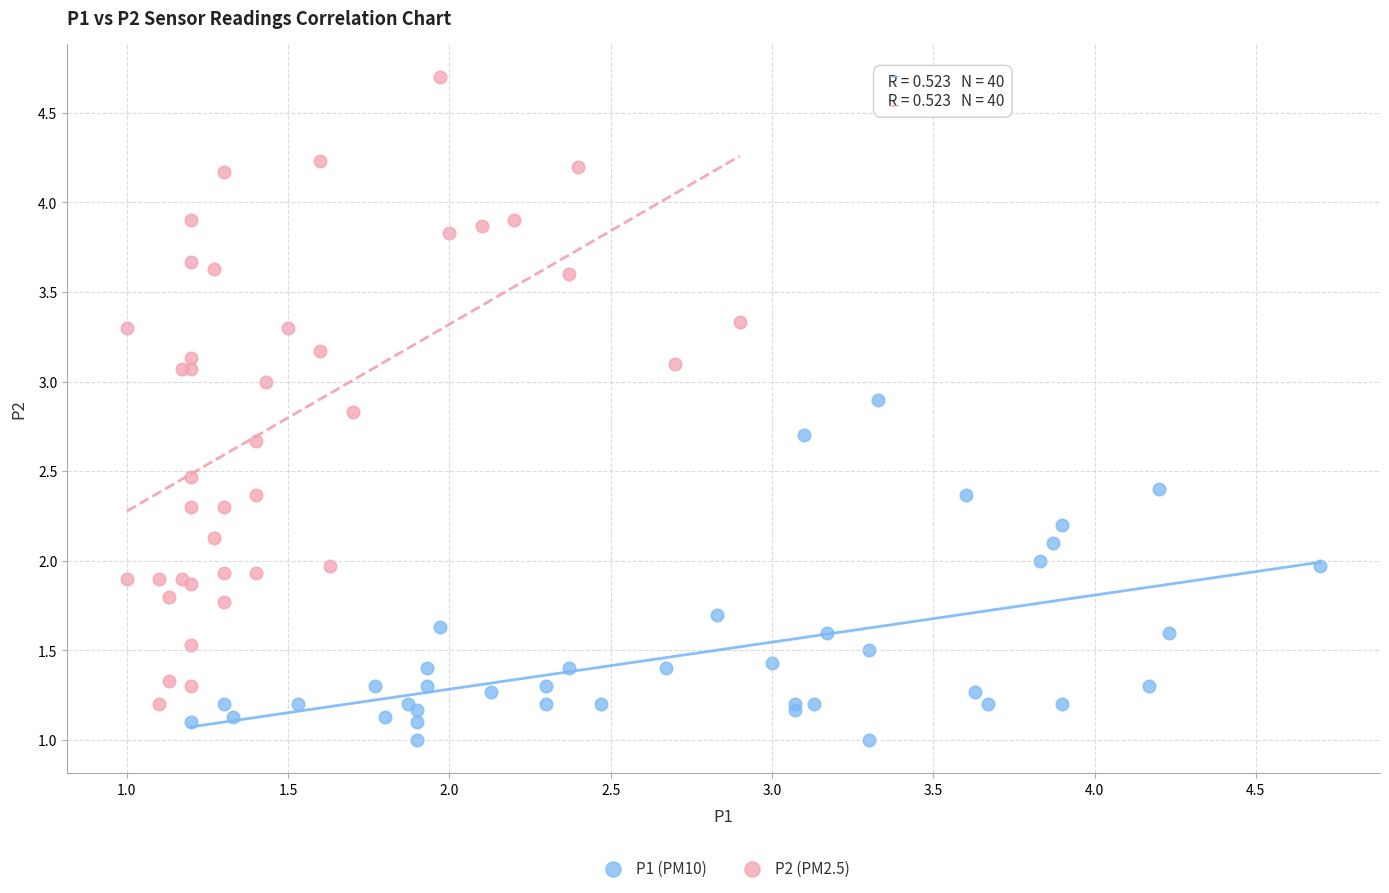

Which series reaches the maximum Y coordinate?

P2 (PM2.5)